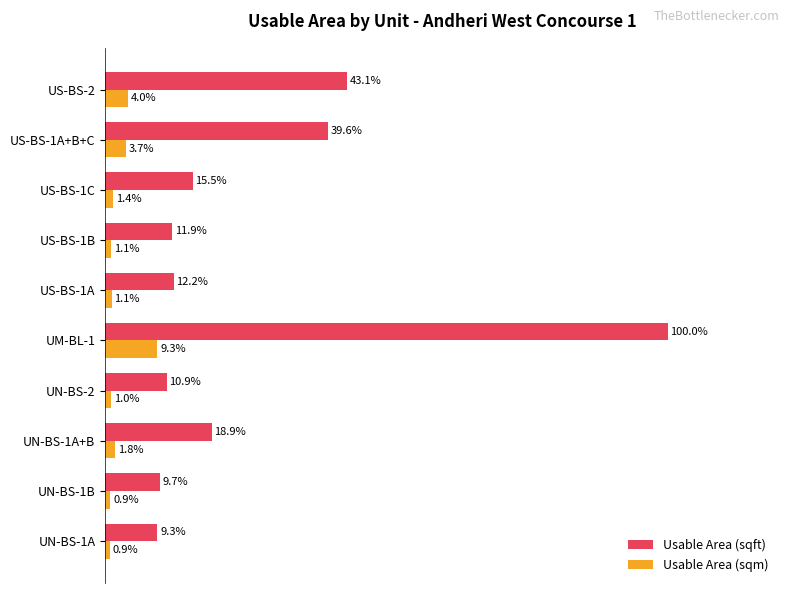

Which label corresponds to the largest value in the chart?

UM-BL-1